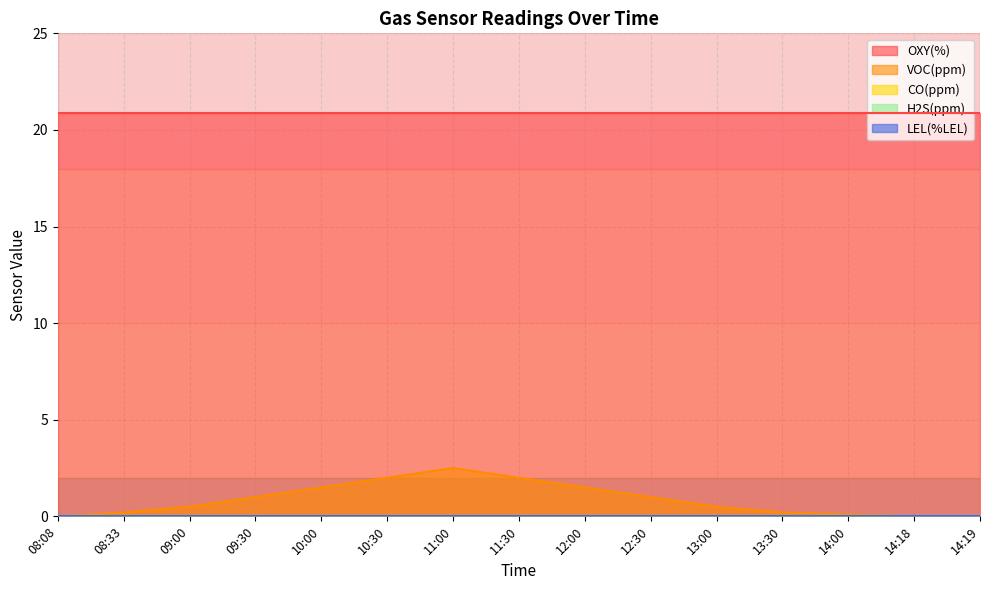

At which category does VOC(ppm) reach its first local peak?

11:00